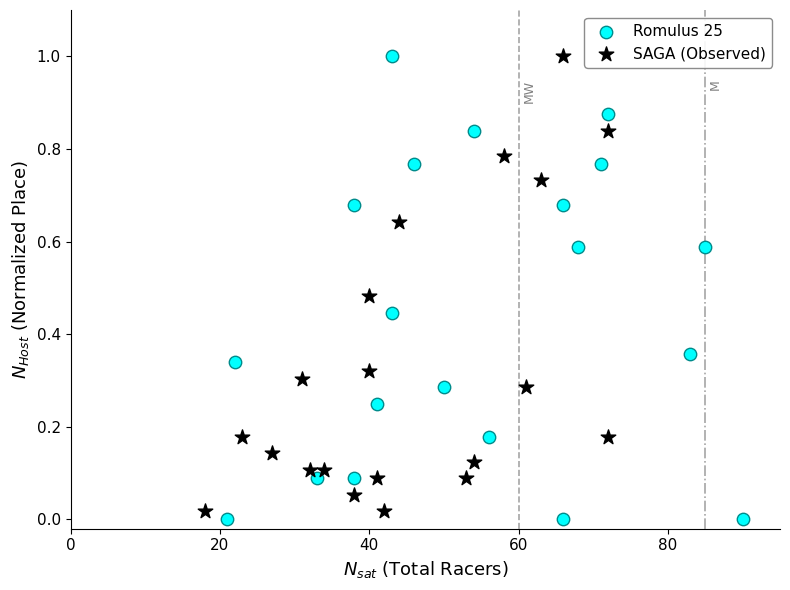

What are all the series names shown in the legend?

Romulus 25, SAGA (Observed)